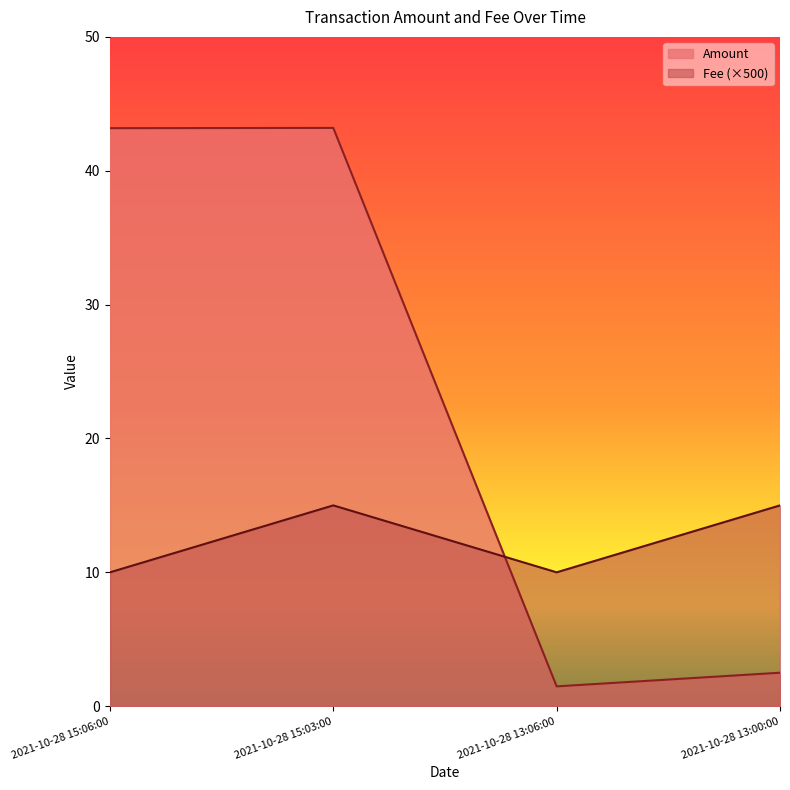

Between 2021-10-28 15:03:00 and 2021-10-28 13:06:00, which is larger?

2021-10-28 15:03:00